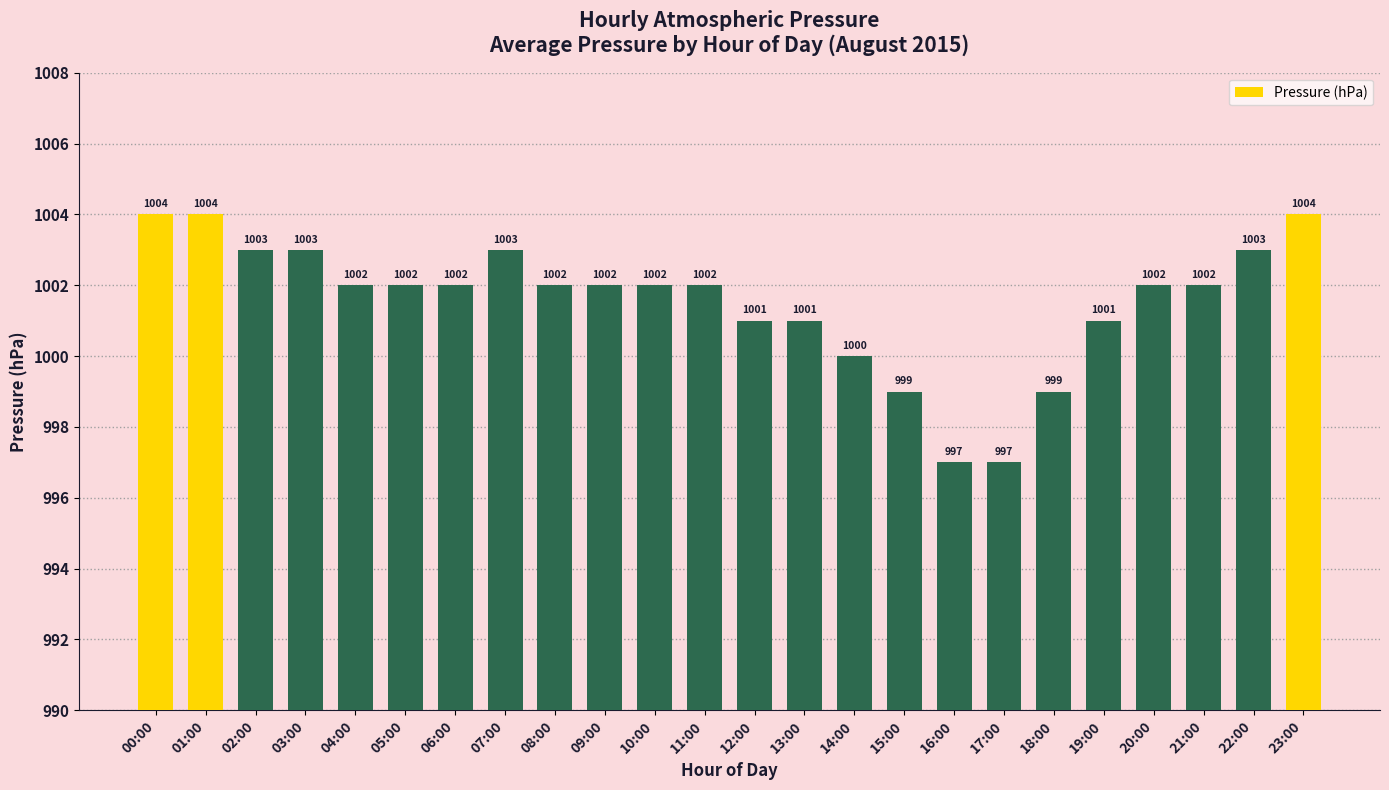

True or false: the data shows 1002 at 11:00.

True